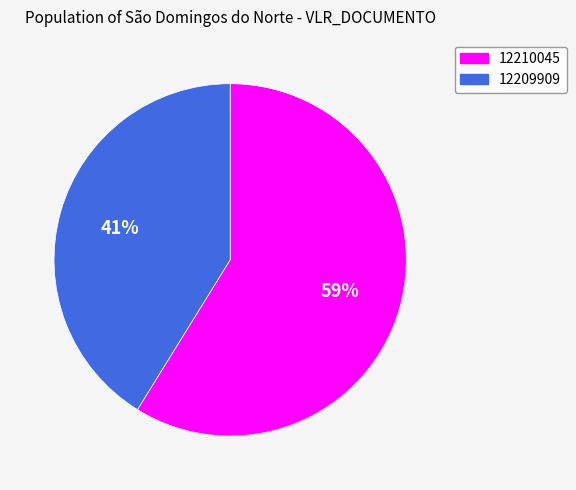

The 12209909 slice represents 52% of the pie. True or false?

False